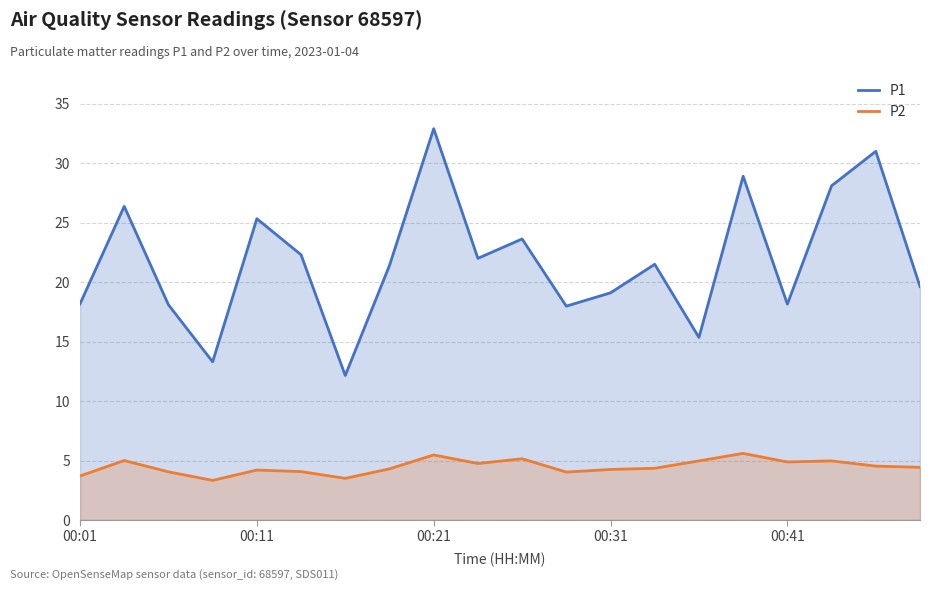

Reading right to left, what are all the values shown in this chart?

P1: 19.6	31.0	28.1	18.1	28.9	15.3	21.5	19.1	18.0	23.6	22.0	32.9	21.4	12.2	22.3	25.3	13.3	18.1	26.4	18.2
P2: 4.4	4.5	5.0	4.9	5.6	5.0	4.3	4.2	4.0	5.2	4.8	5.5	4.3	3.5	4.1	4.2	3.3	4.0	5.0	3.7